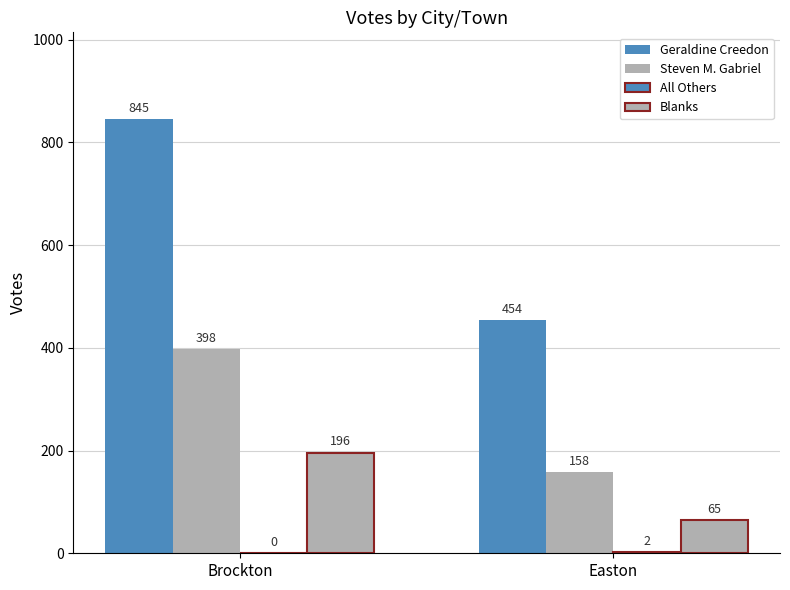

How many series are shown in this chart?

4